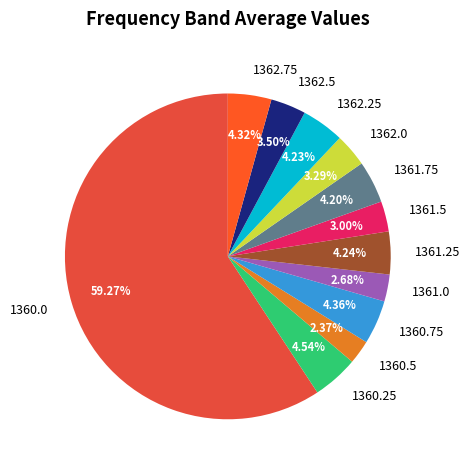

What is the ratio of the value at 1362.0 to the value at 1361.75?

0.8